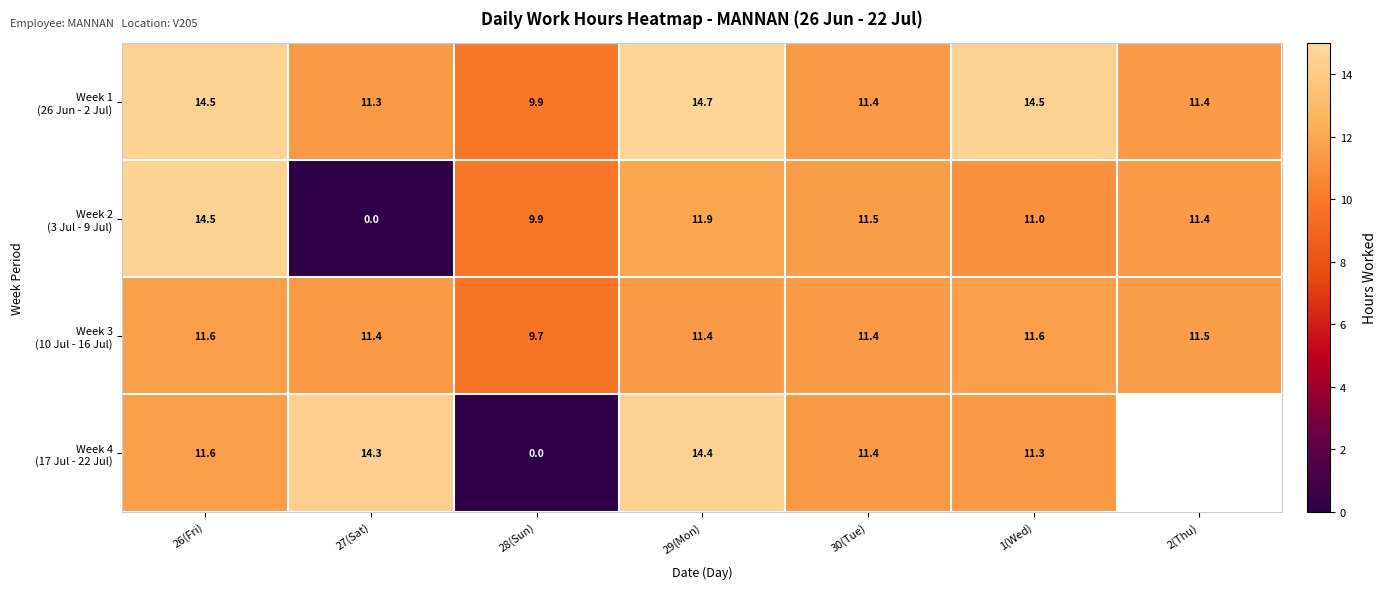

True or false: Week 3 (10 Jul - 16 Jul) has a value of 11.4 at 29(Mon).

True